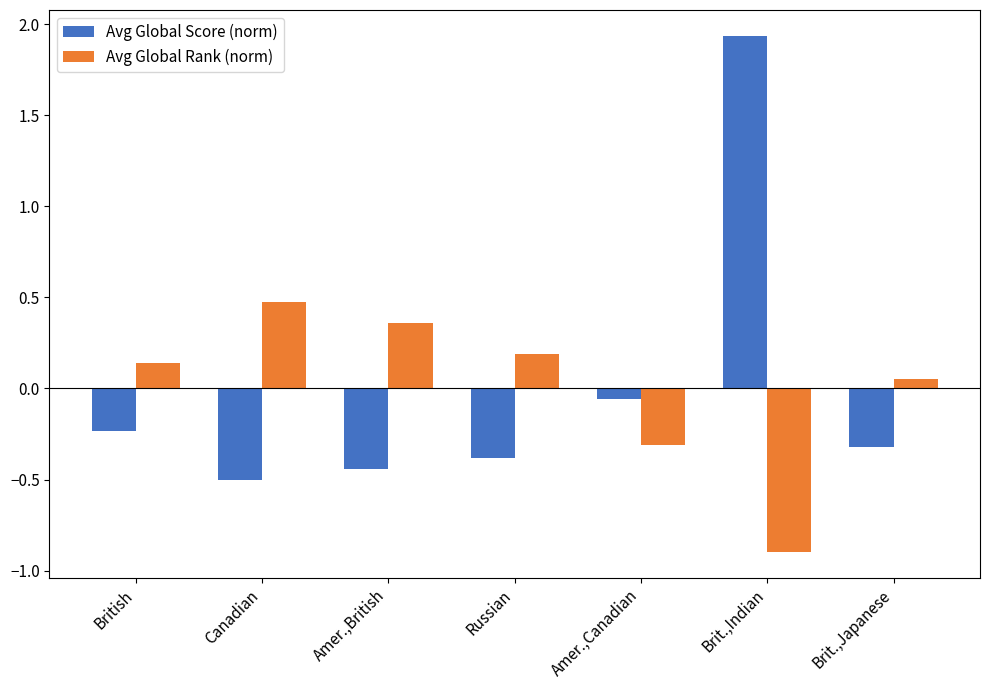

What is the minimum value shown in the chart?

-0.9